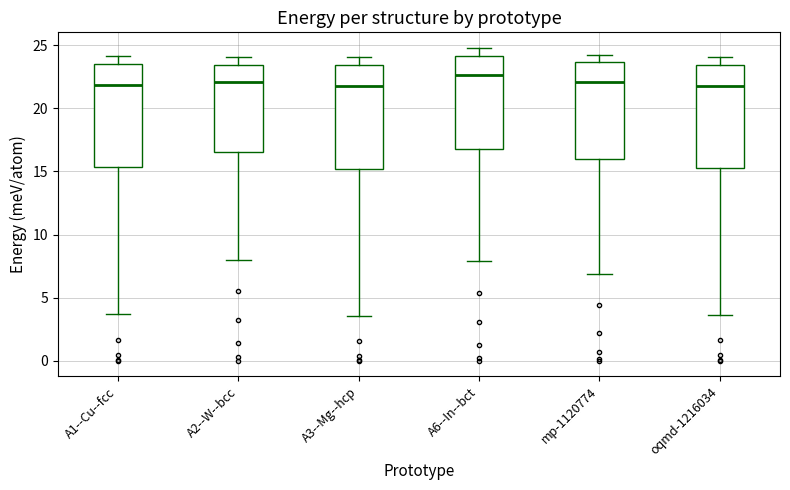

Reading left to right, transcribe this box plot: for each box, give where its median line is, the range the box spans, and where its two whiskers end, as read against the y-axis. The values are not printed on the chart, so give them approximately, as read against the axis.

A1--Cu--fcc: median 22.0, box 15.5 to 23.5, whiskers 3.5 to 24.0
A2--W--bcc: median 22.0, box 16.5 to 23.5, whiskers 8.0 to 24.0
A3--Mg--hcp: median 22.0, box 15.0 to 23.5, whiskers 3.5 to 24.0
A6--In--bct: median 22.5, box 17.0 to 24.0, whiskers 8.0 to 25.0
mp-1120774: median 22.0, box 16.0 to 23.5, whiskers 7.0 to 24.0
oqmd-1216034: median 22.0, box 15.0 to 23.5, whiskers 3.5 to 24.0